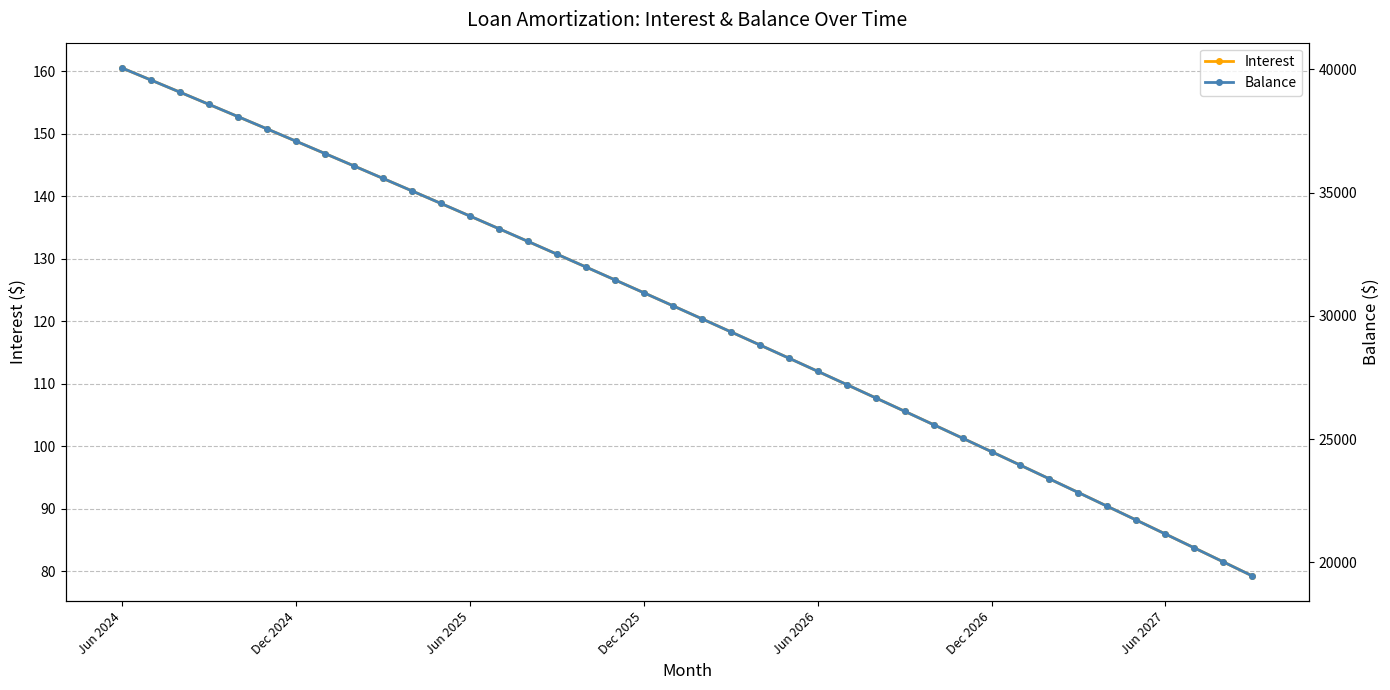

Which series has the widest spread of values?

Balance